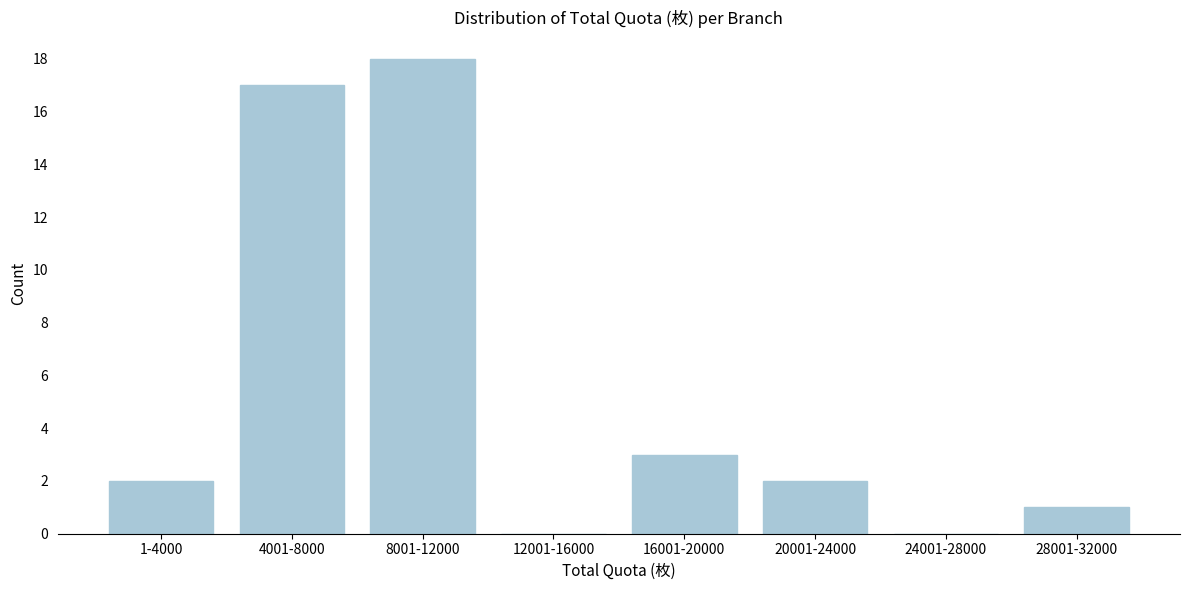

Reading left to right, transcribe all the data shown in this chart.

1-4000=2	4001-8000=17	8001-12000=18	12001-16000=0	16001-20000=3	20001-24000=2	24001-28000=0	28001-32000=1